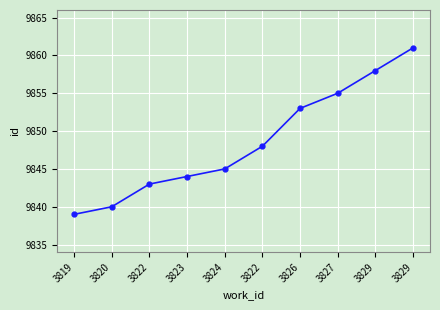

Reading right to left, transcribe all the data shown in this chart.

3829=9861	3829=9858	3827=9855	3826=9853	3822=9848	3824=9845	3823=9844	3822=9843	3820=9840	3819=9839